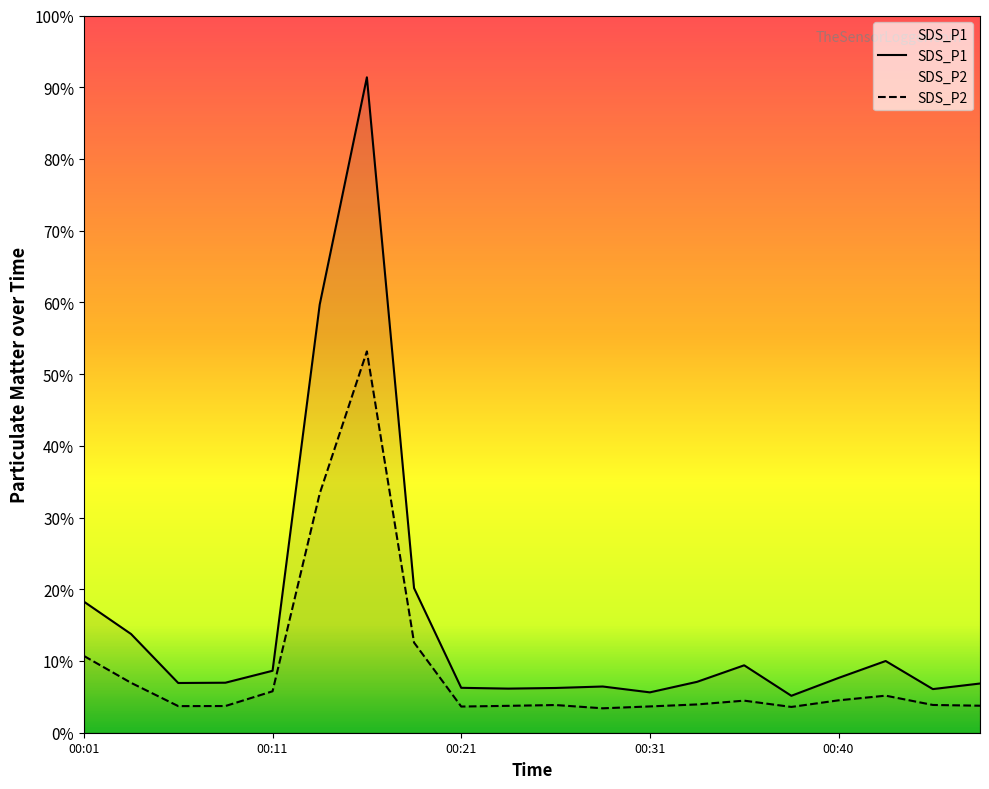

Rank the series by their average value, from lowest to highest.

SDS_P2, SDS_P1